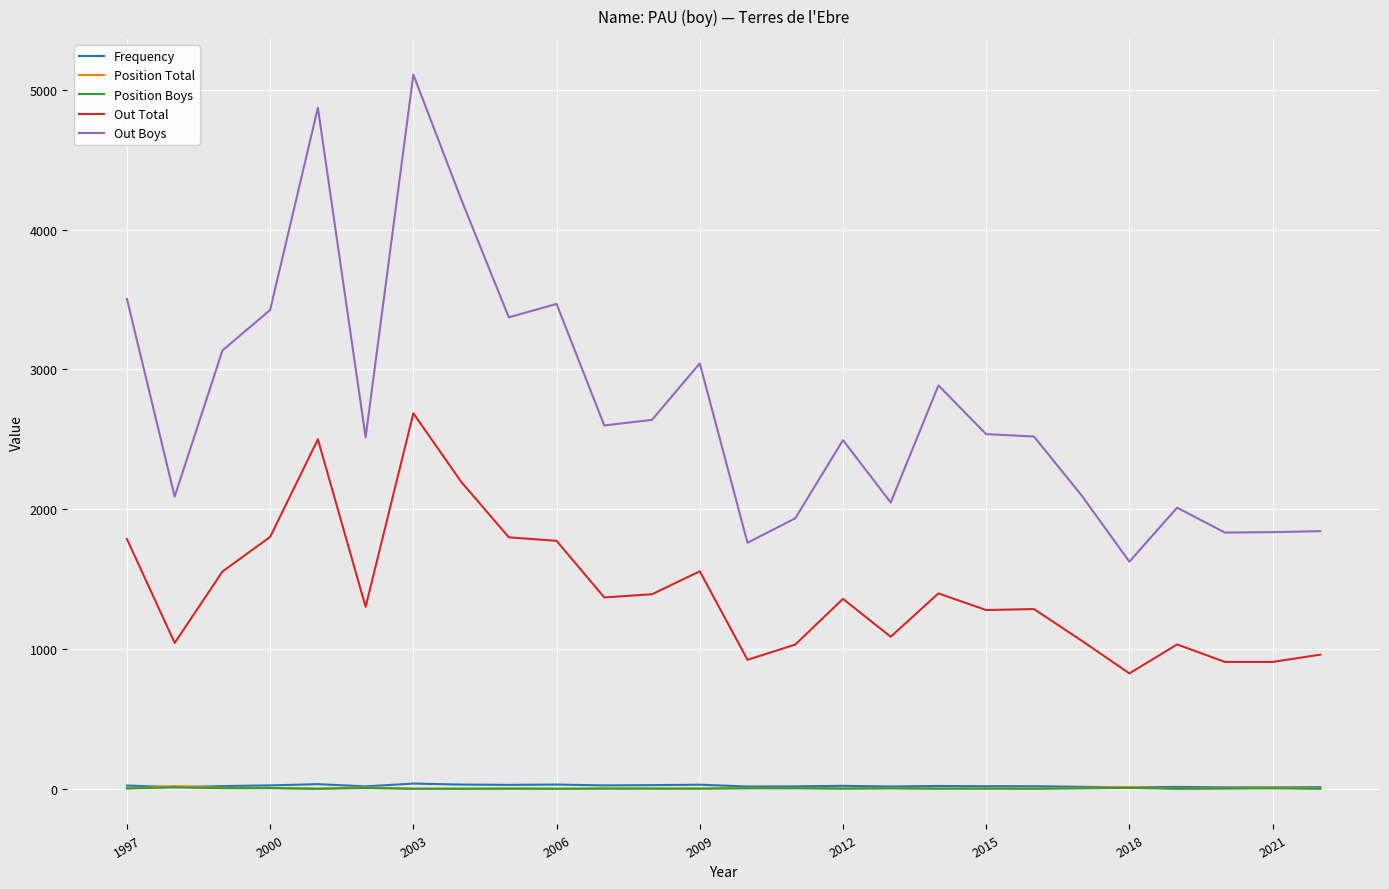

What is the difference between the second highest and minimum values in the Position Boys series?

6